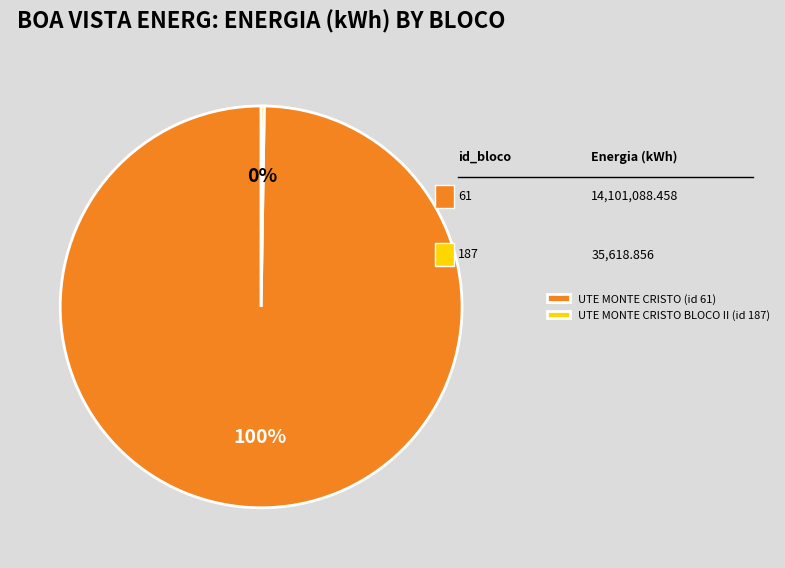

Which slice represents more than half of the pie?

UTE MONTE CRISTO (id 61)